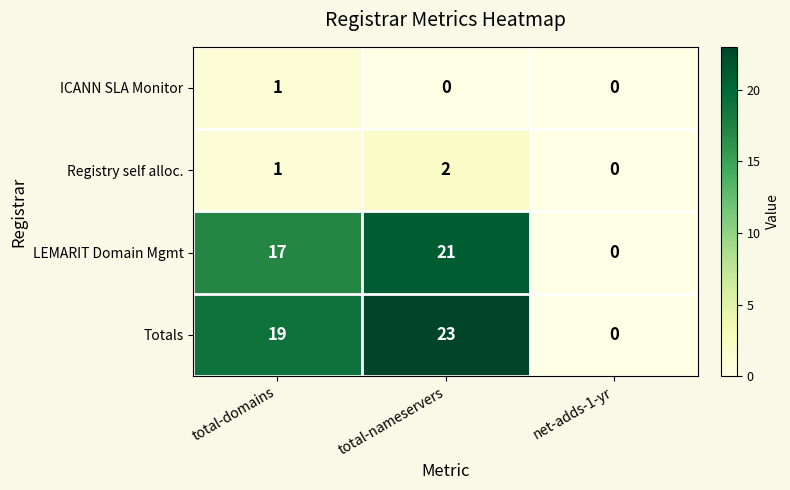

Rank the series by their maximum value, from highest to lowest.

Totals, LEMARIT Domain Mgmt, Registry self alloc., ICANN SLA Monitor